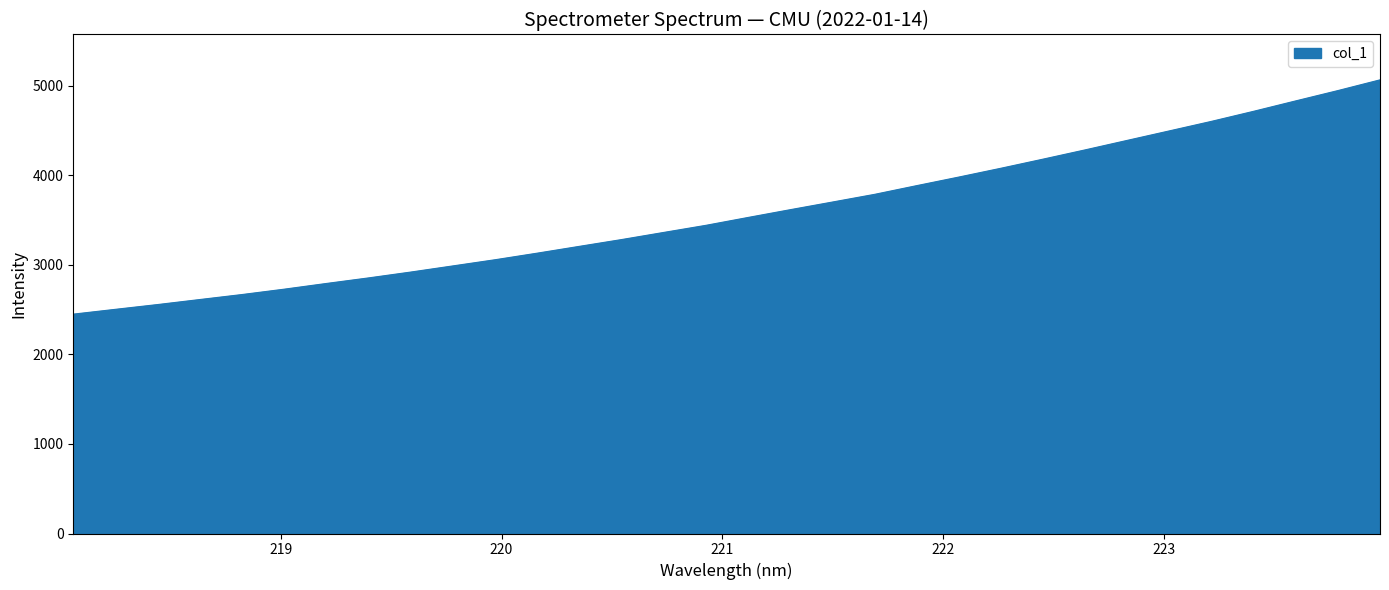

What is the minimum value shown in the chart?

2450.6